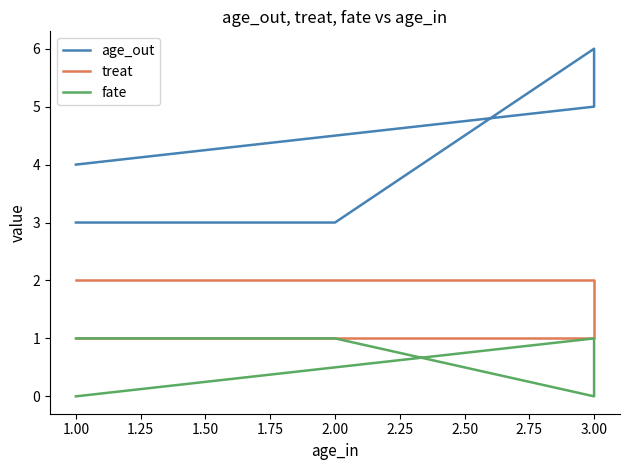

What is the value of the fate point at the 4th from the left?

1